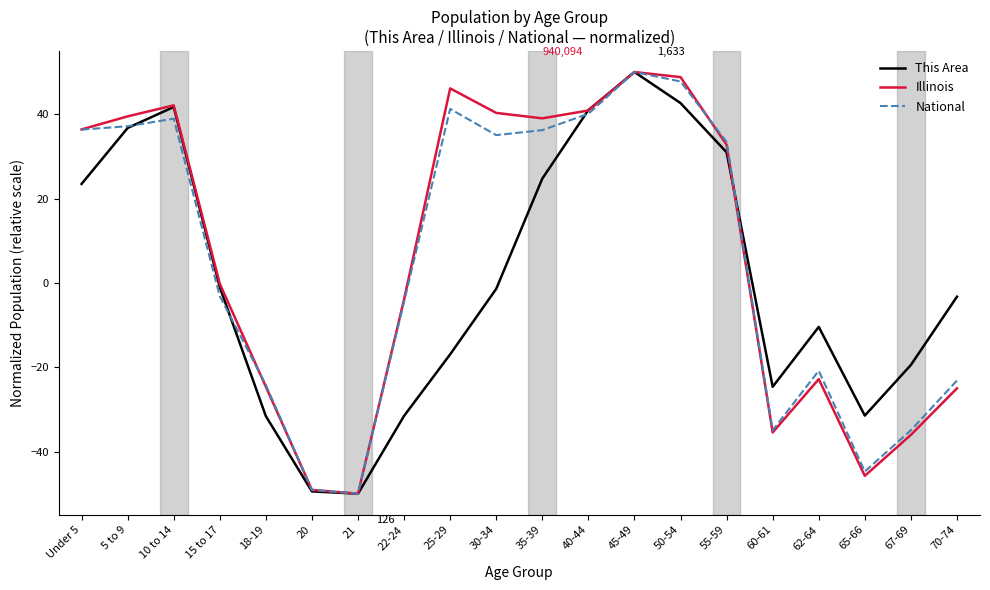

What is the highest value of the This Area series?

50.0